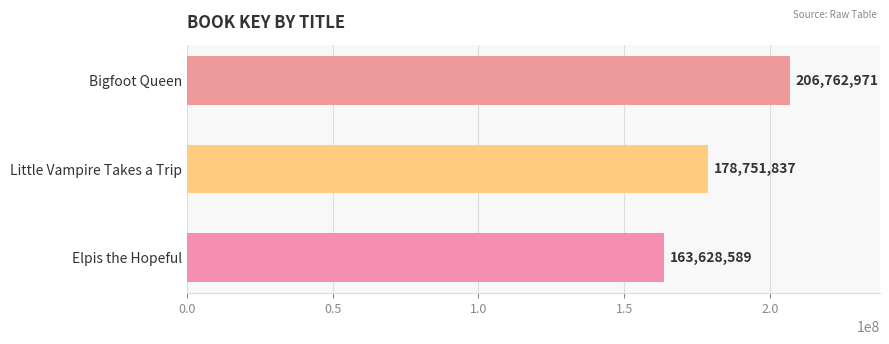

How many bars are there in total?

3